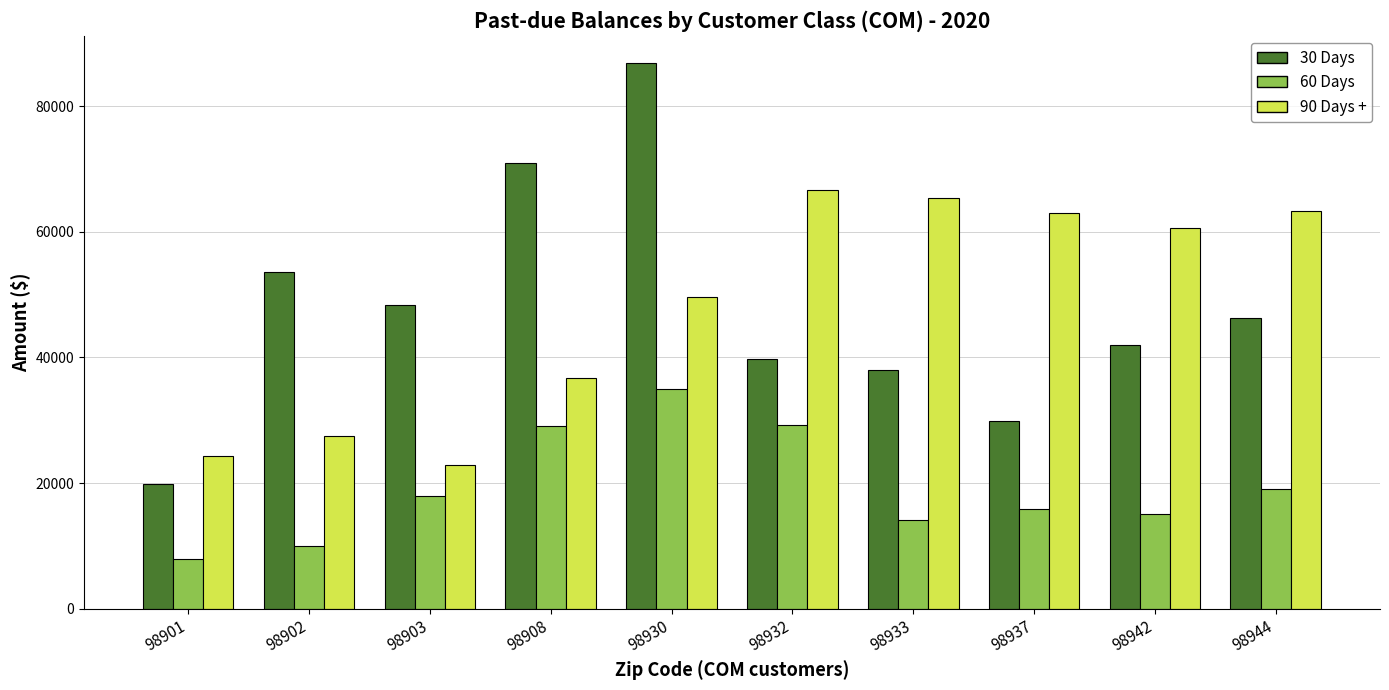

What is the sum of the 60 Days values at 98933 and 98942?

29133.1